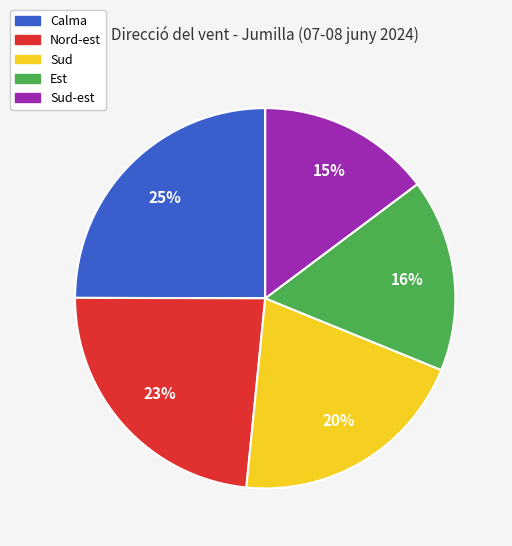

To the nearest percent, what is the average slice percentage?

20%